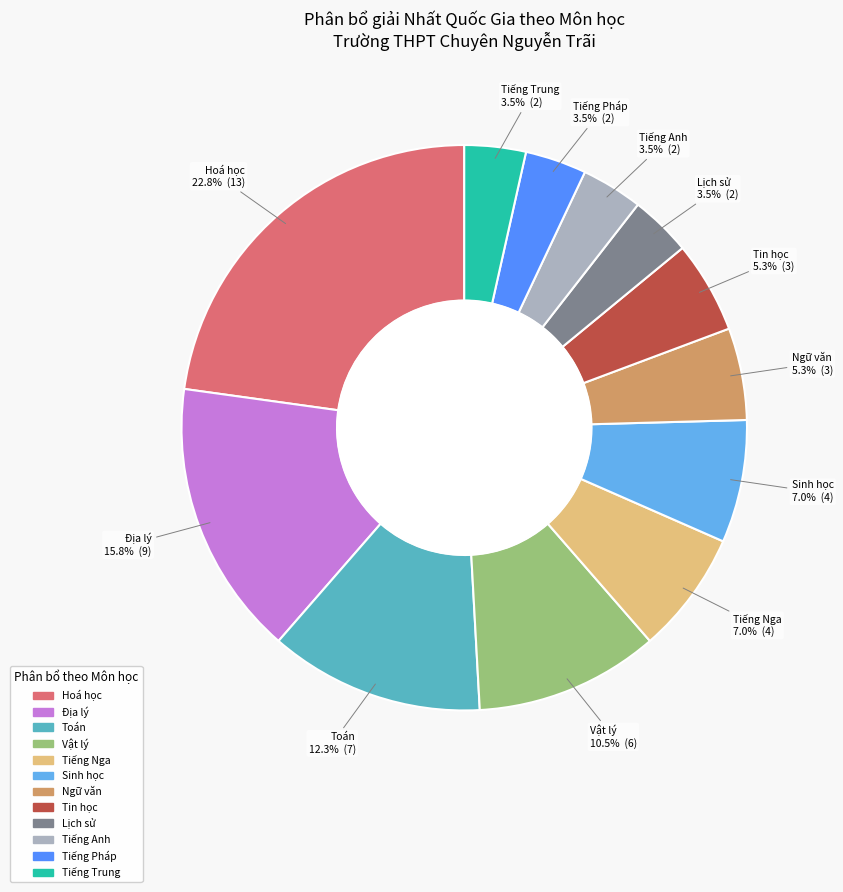

Is Tiếng Nga the majority of the pie?

No